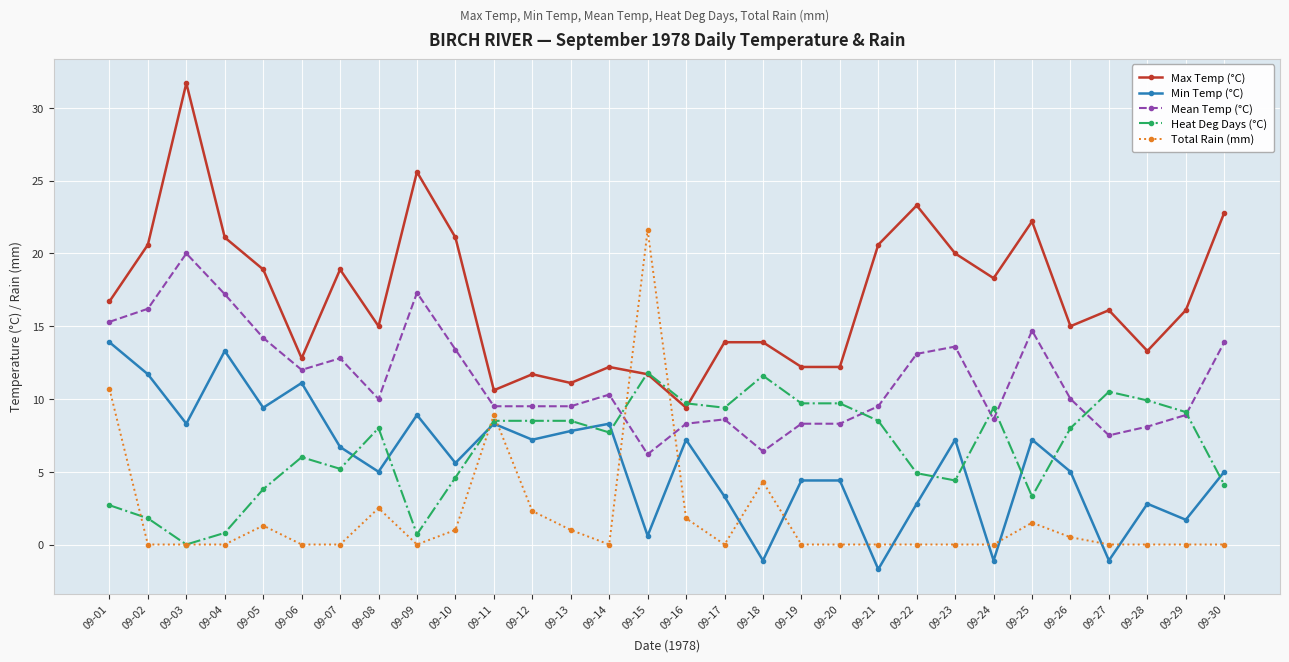

What is the sum of all Heat Deg Days (°C) values?

200.8